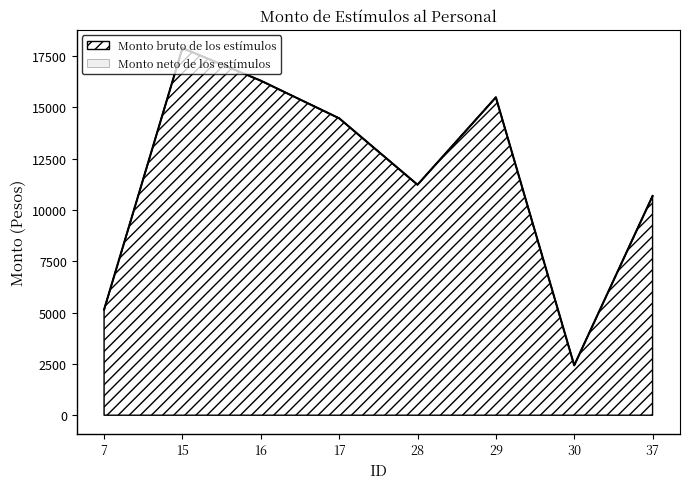

Where does the Monto neto de los estímulos series first go above 14460?

15